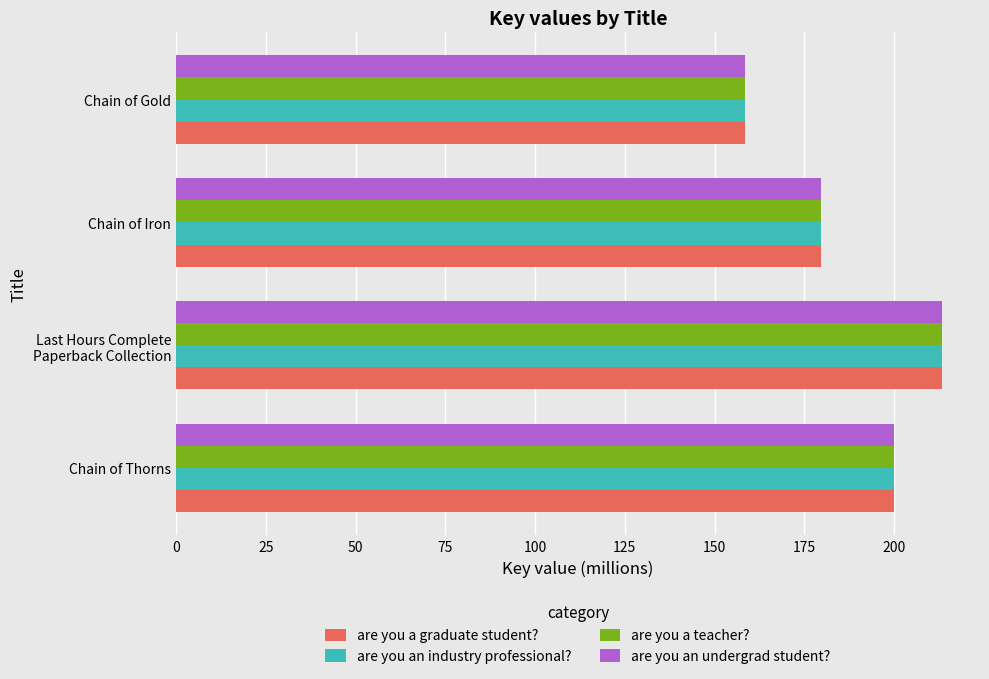

What is the difference between the second highest and second lowest values in the are you a teacher? series?

20.3